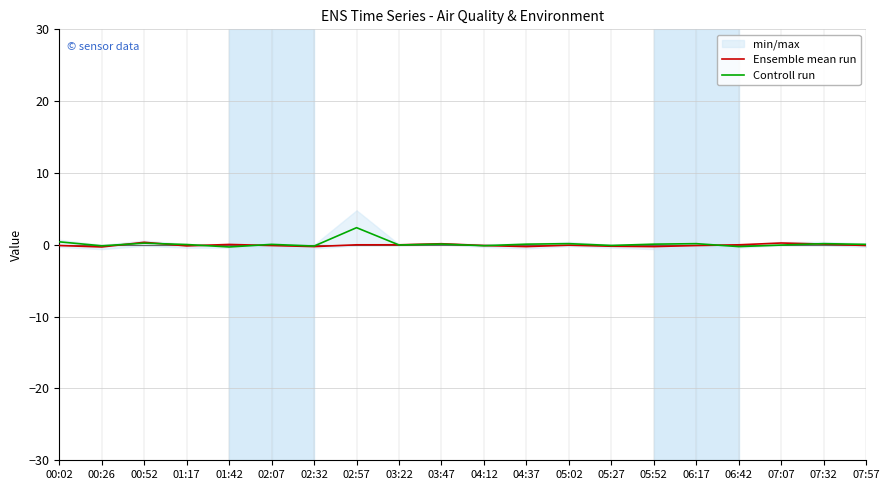

Rank the series by their average value, from lowest to highest.

Ensemble mean run, Controll run